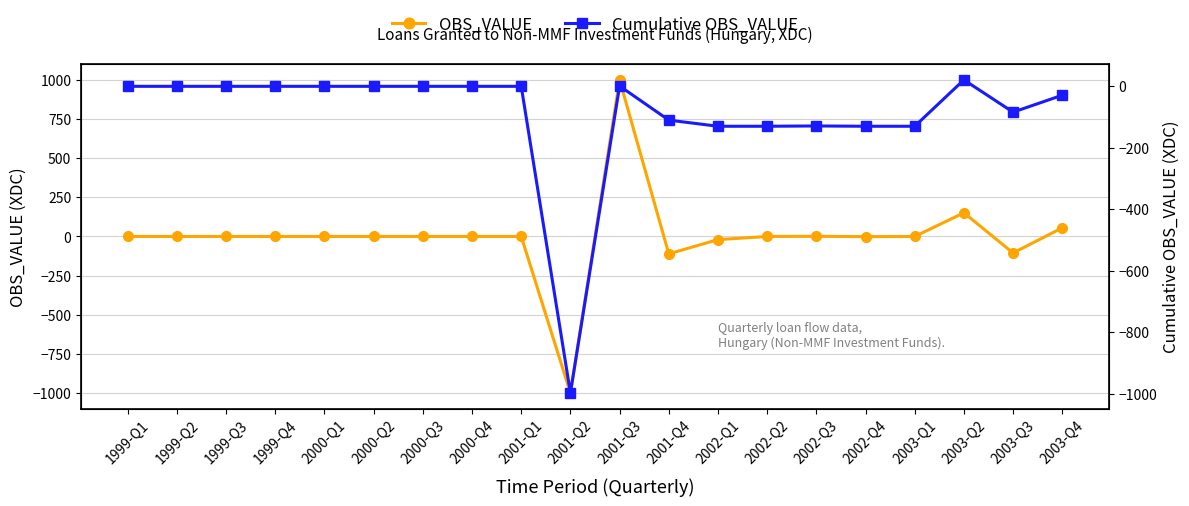

Which series has the largest range (max minus min)?

OBS_VALUE